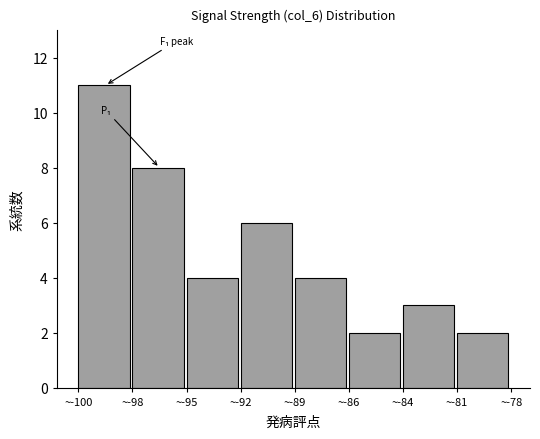

Reading right to left, extract all data points from this chart.

2	3	2	4	6	4	8	11